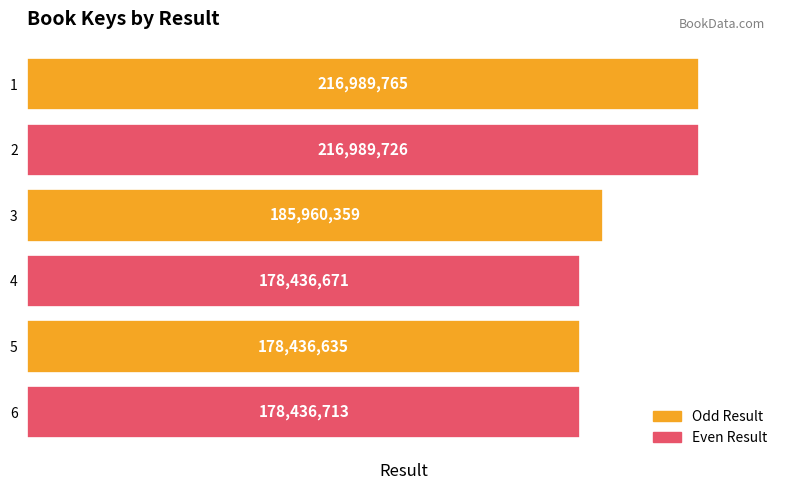

What is the value of the 2nd bar from the top?

216989726